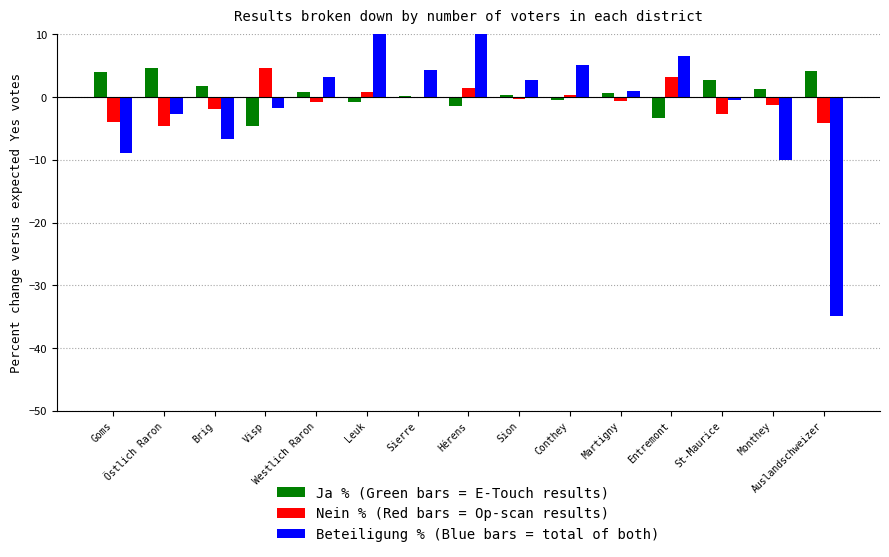

At which label does Nein % (Red bars = Op-scan results) reach its minimum?

Östlich Raron